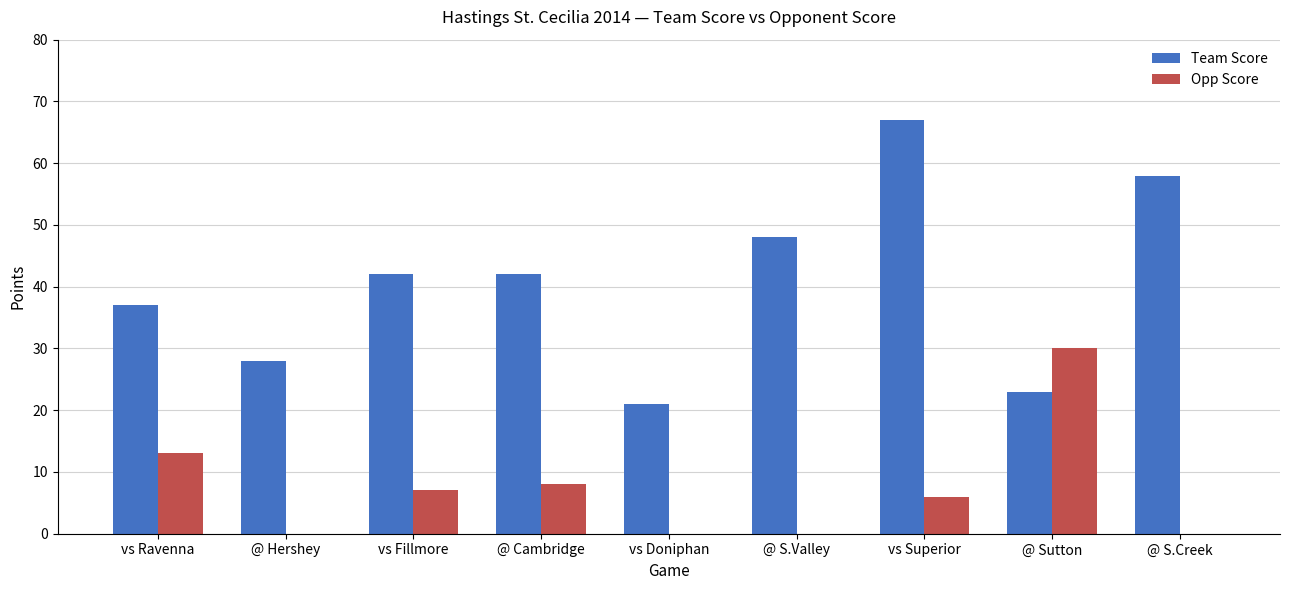

How many Team Score values are between 28 and 48?

5